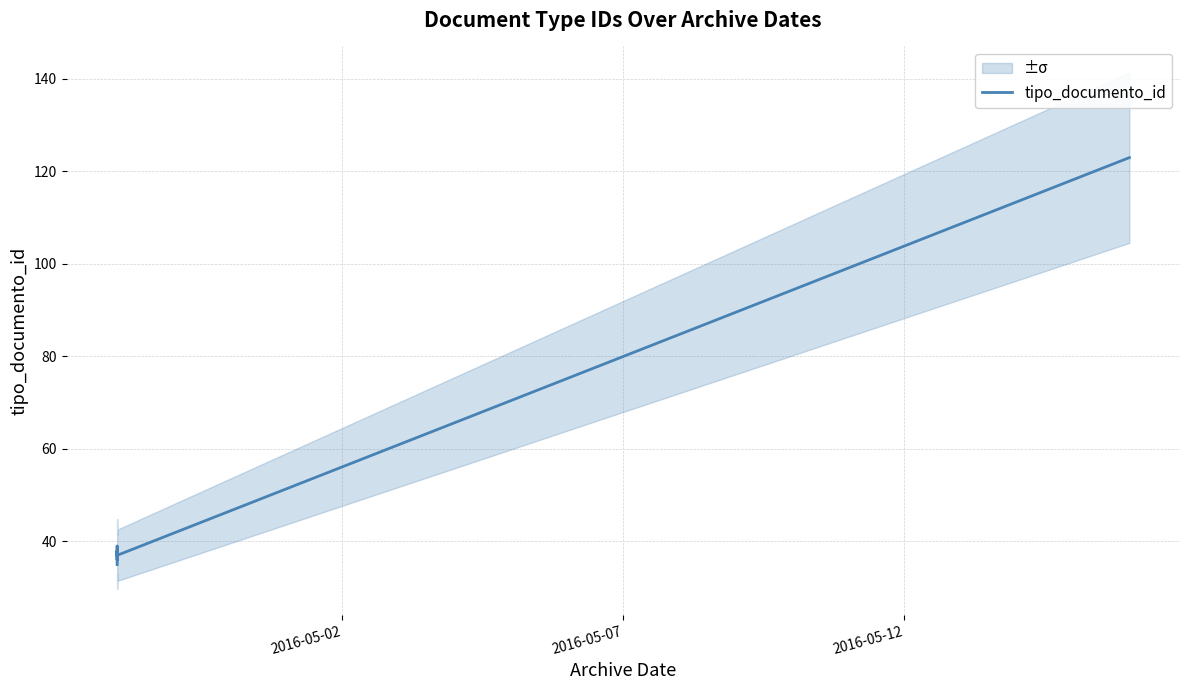

Does the chart have visible grid lines?

Yes